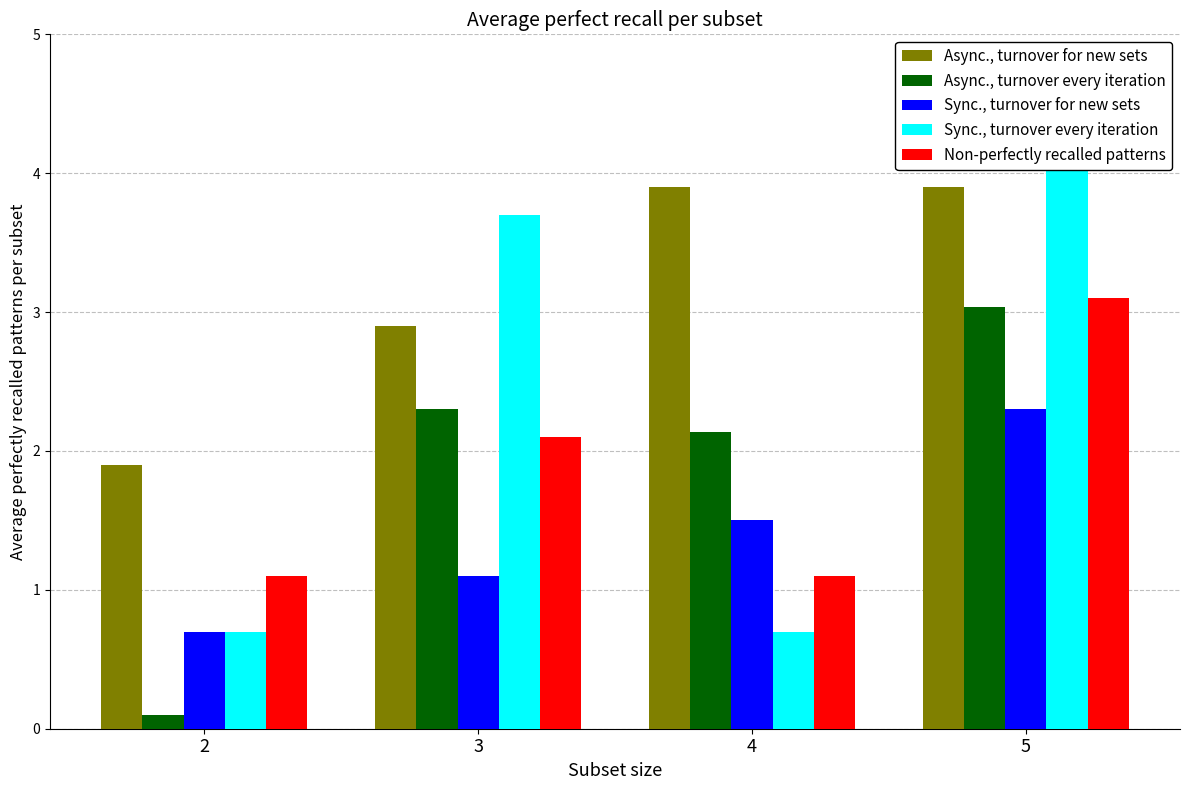

Where does the Non-perfectly recalled patterns series first go above 2?

3